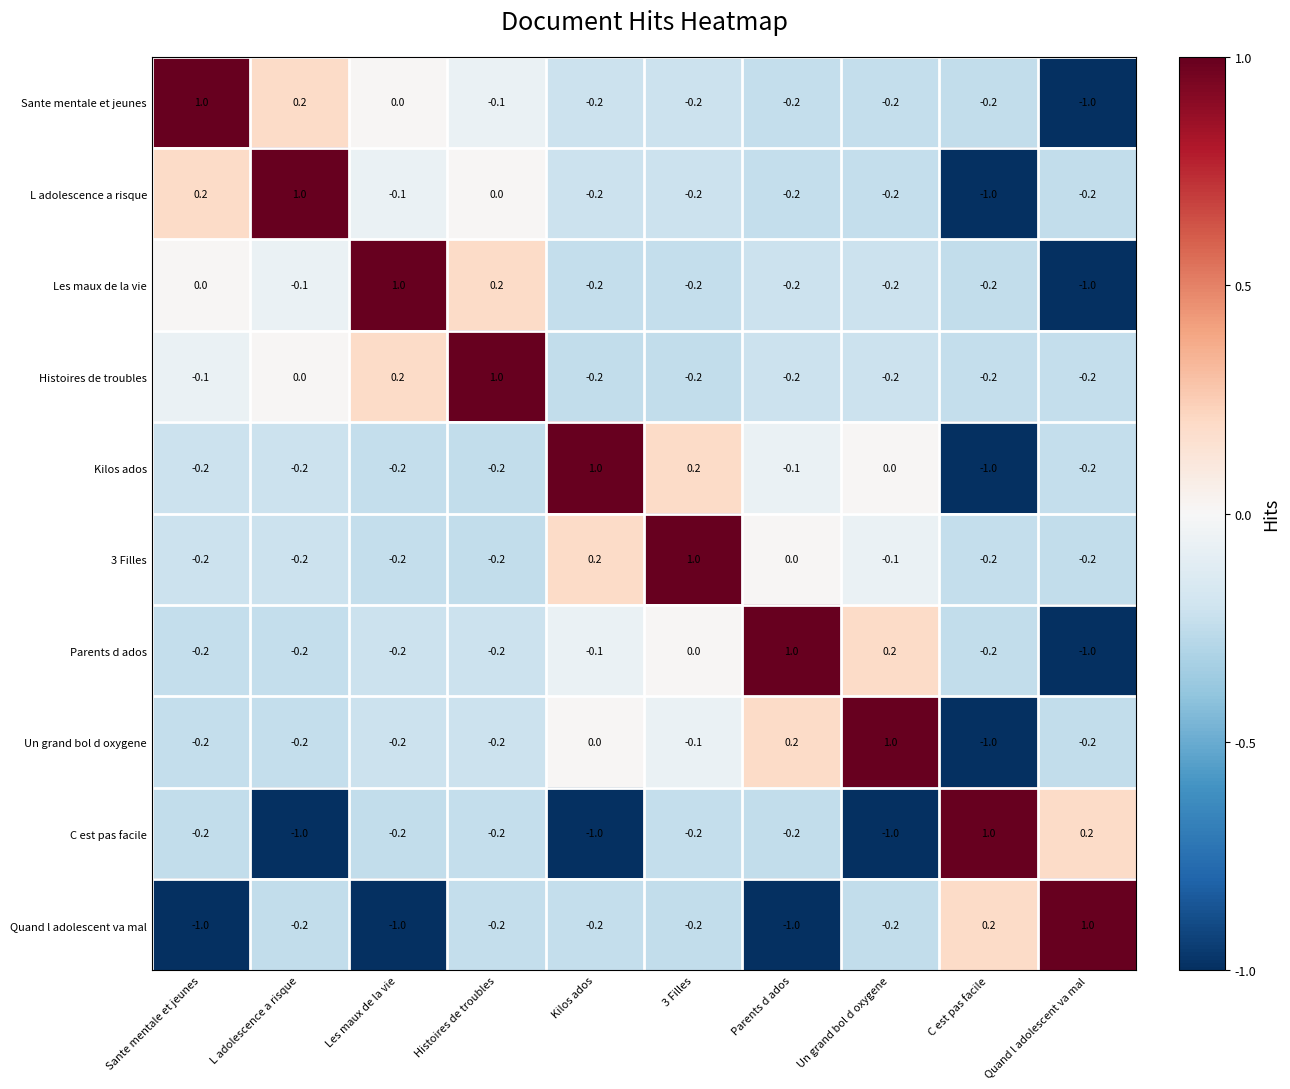

What is the minimum value shown in the chart?

-1.0